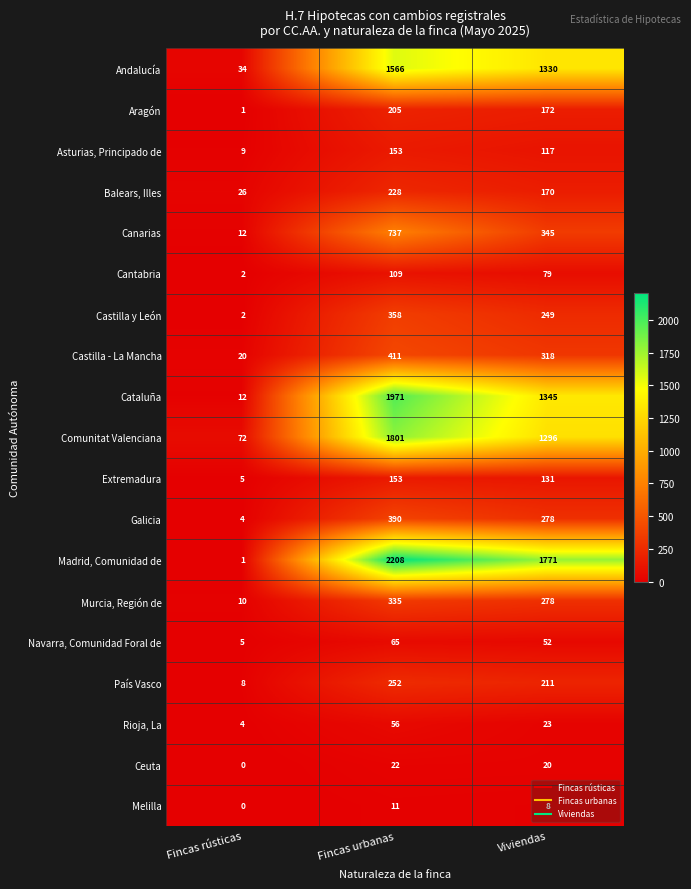

The value of Navarra, Comunidad Foral de at Viviendas is 77. True or false?

False